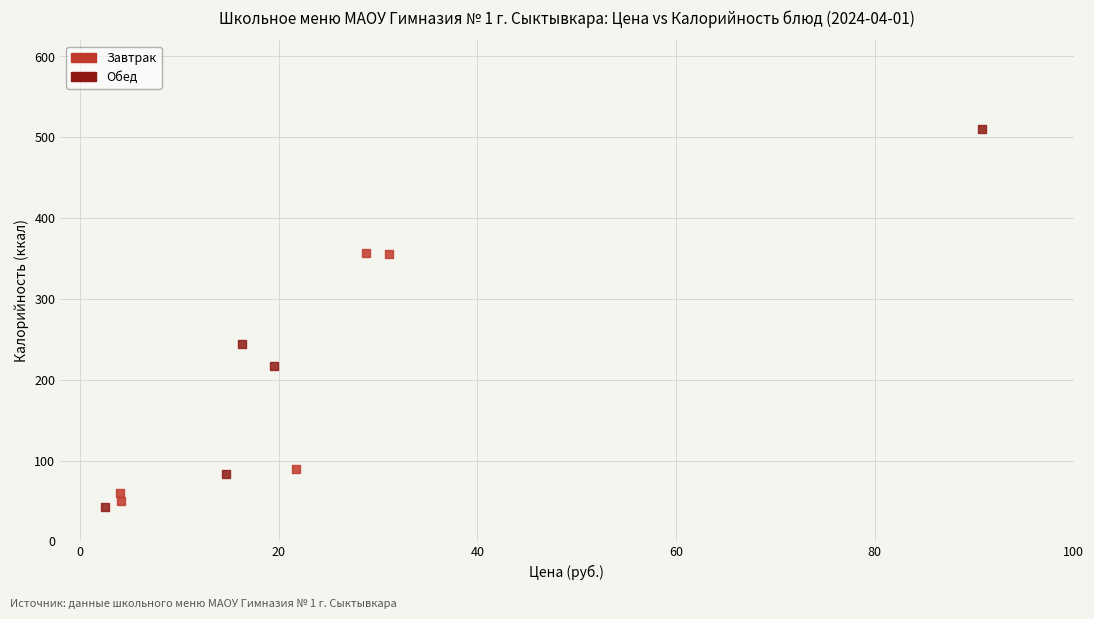

Which series has the widest spread of Y values?

Обед